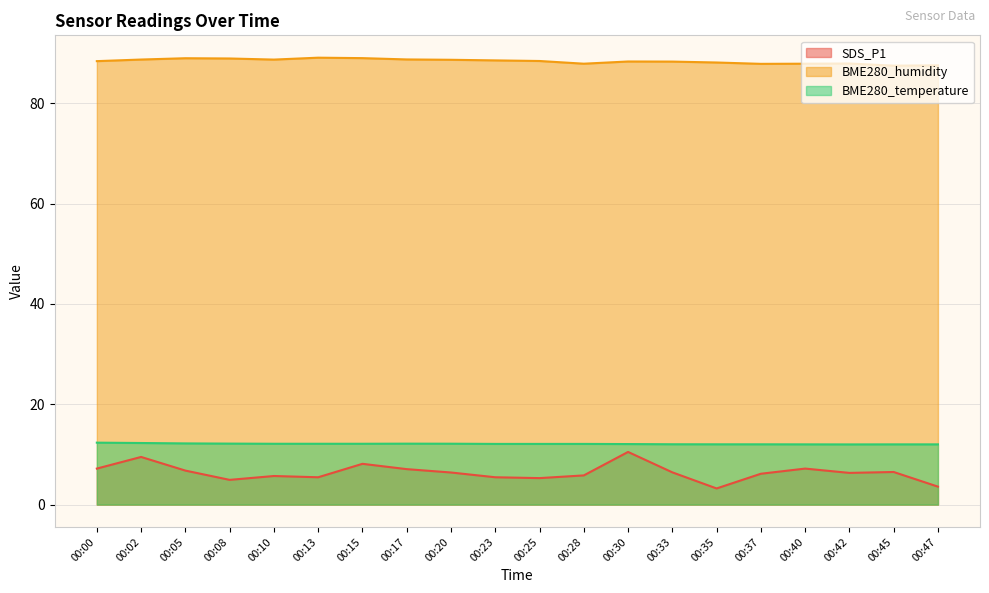

How many lines are shown in the chart?

3